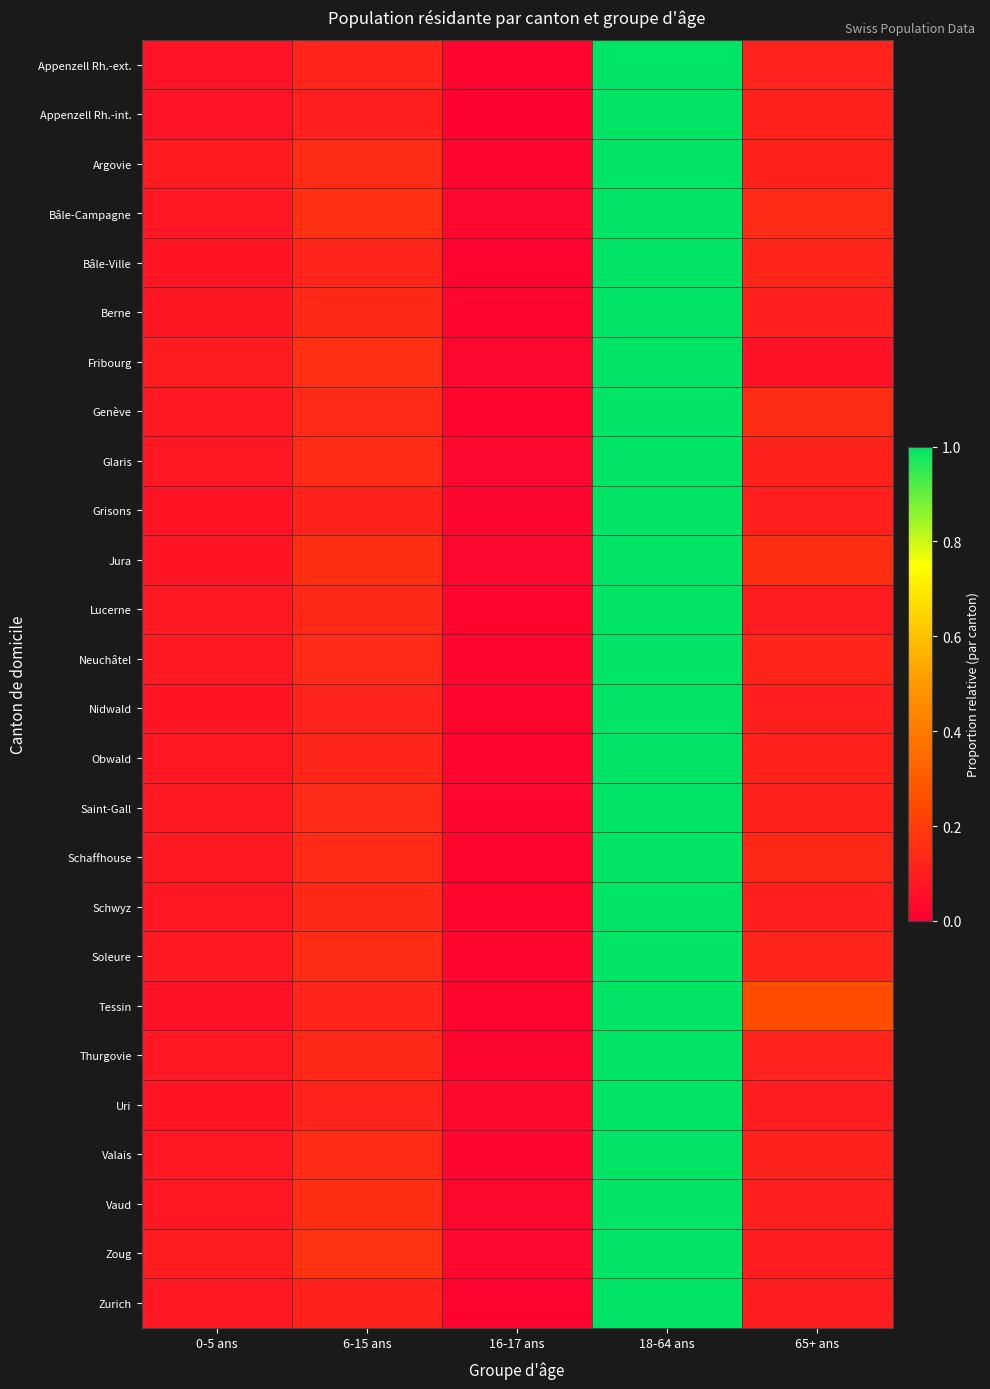

What is the total value across all series at 18-64 ans?

26.0